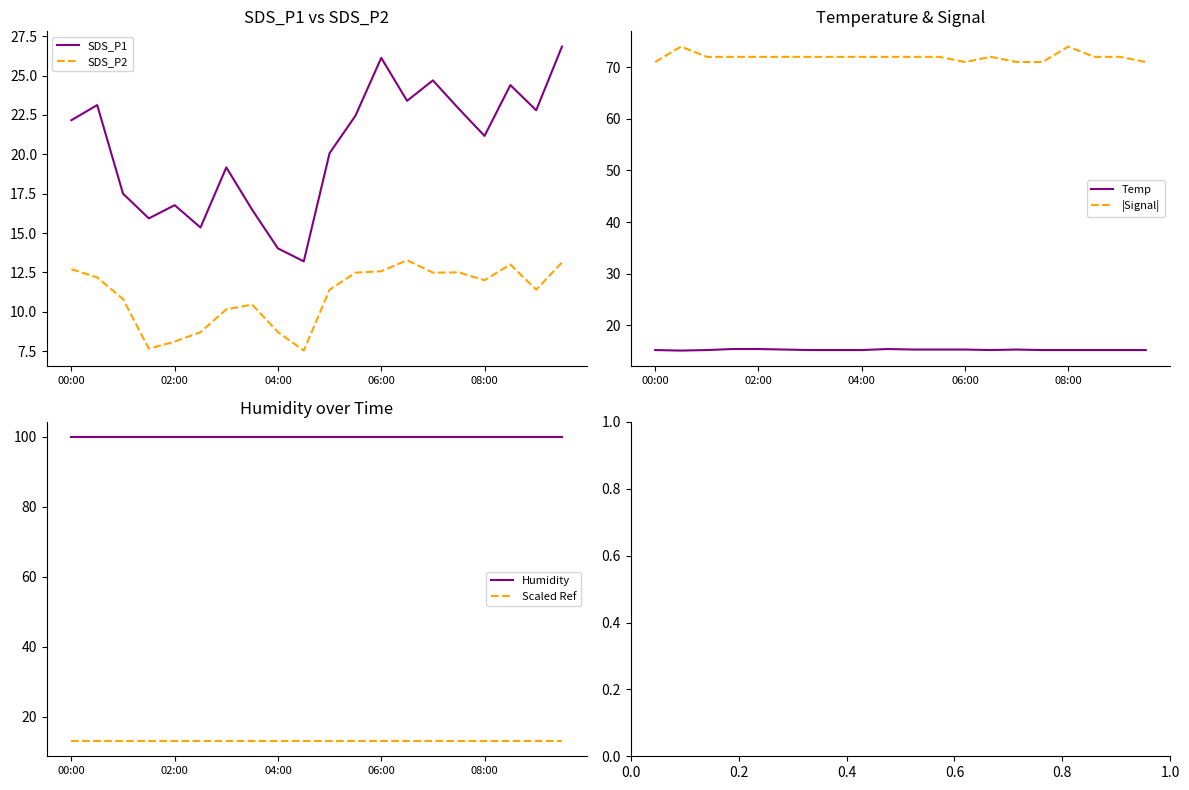

What is the minimum value shown in the chart?

7.5